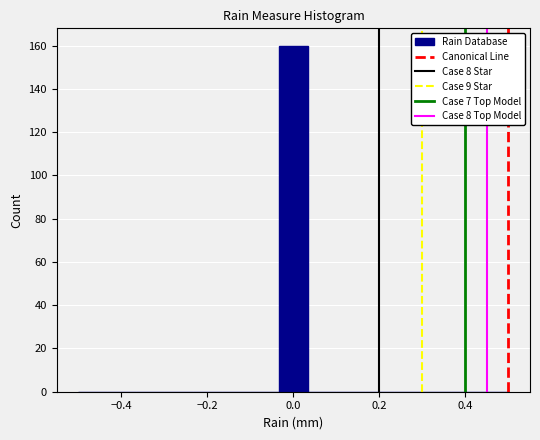

Around what value on the x-axis is the tallest bar? Give the approximate position of its centre, as read against the axis.

0.00